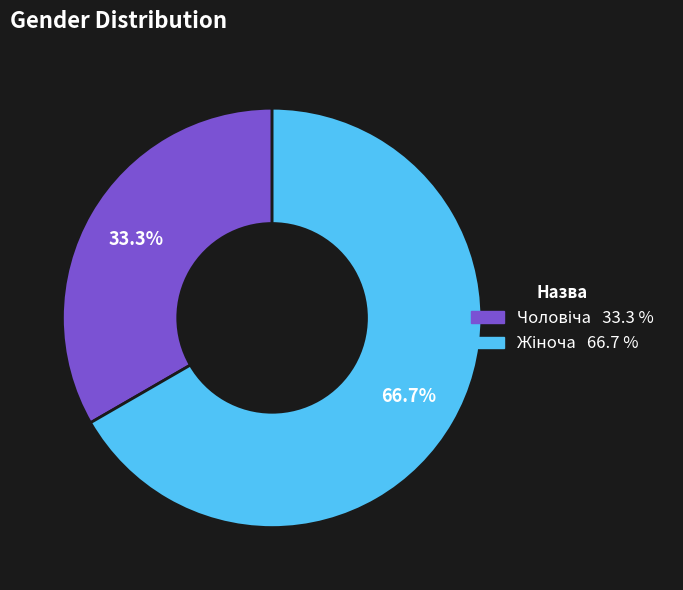

Does any single category account for the majority?

Yes